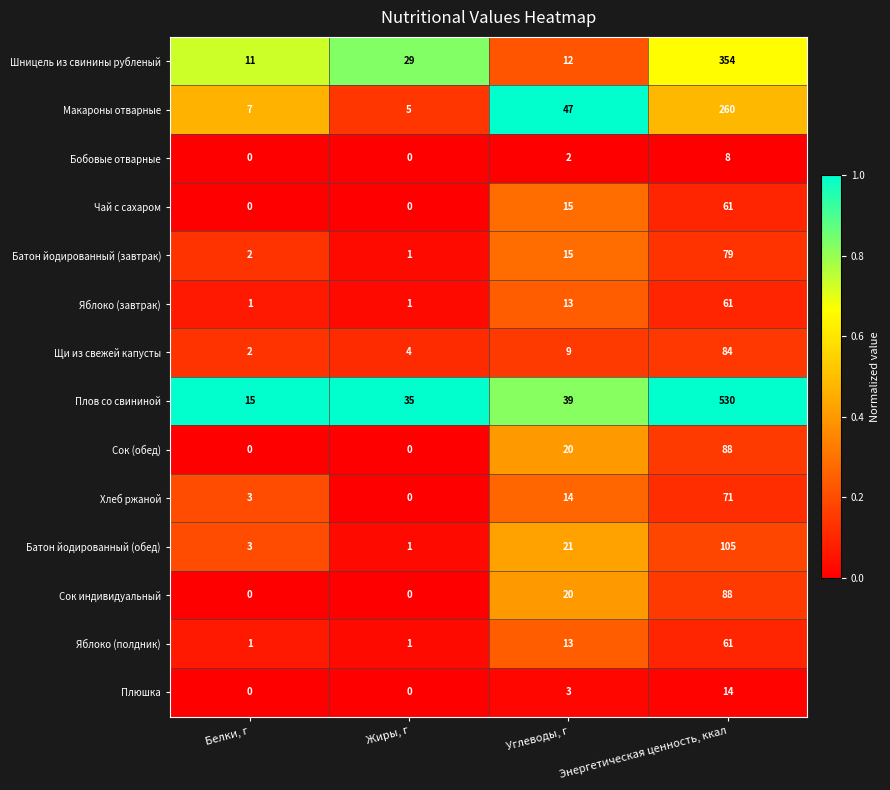

What is the total value across all series at Жиры, г?

77